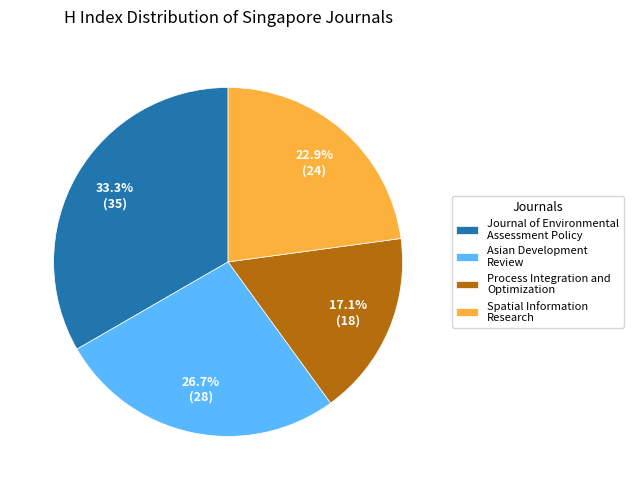

Which slice is the smallest?

Process Integration and Optimization